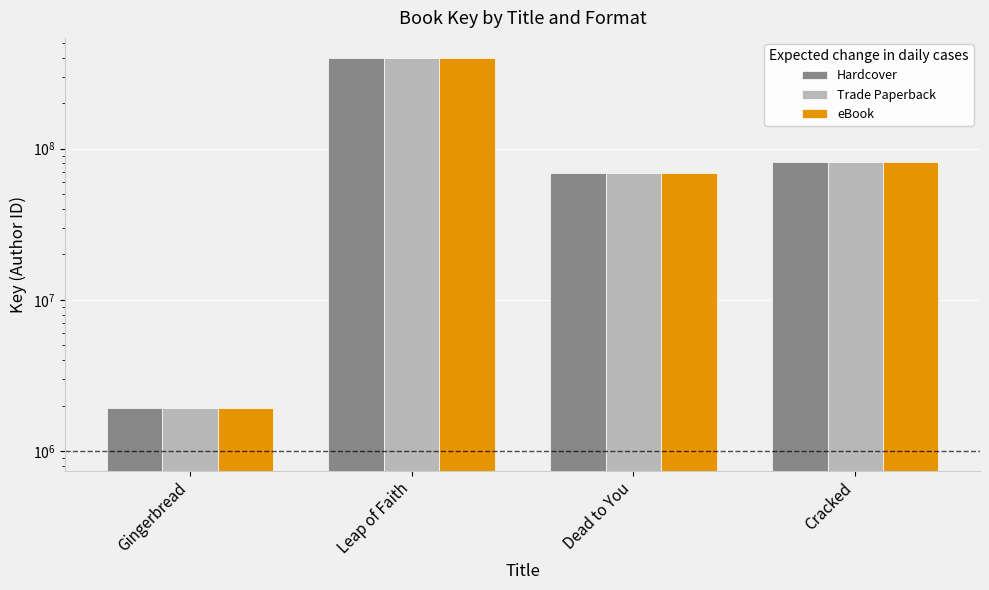

What is the label of the 4th bar from the left?

Cracked